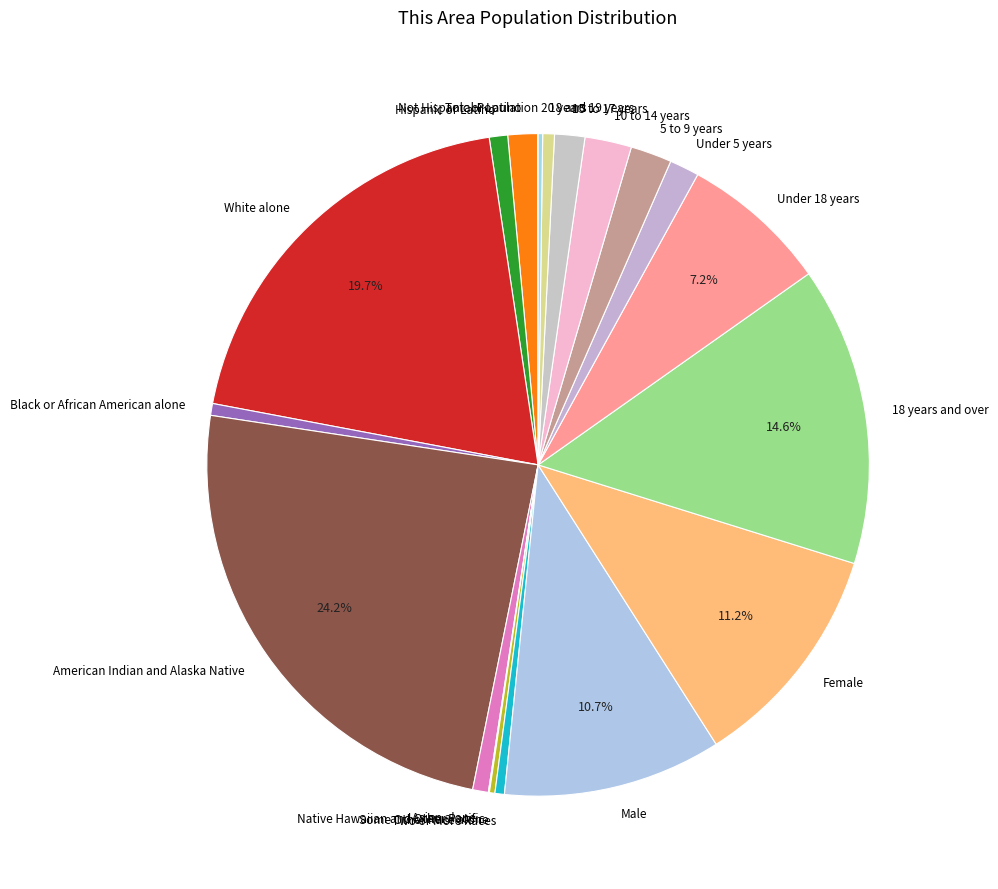

To the nearest percent, what is the difference between the largest and smallest slice percentages?

24%